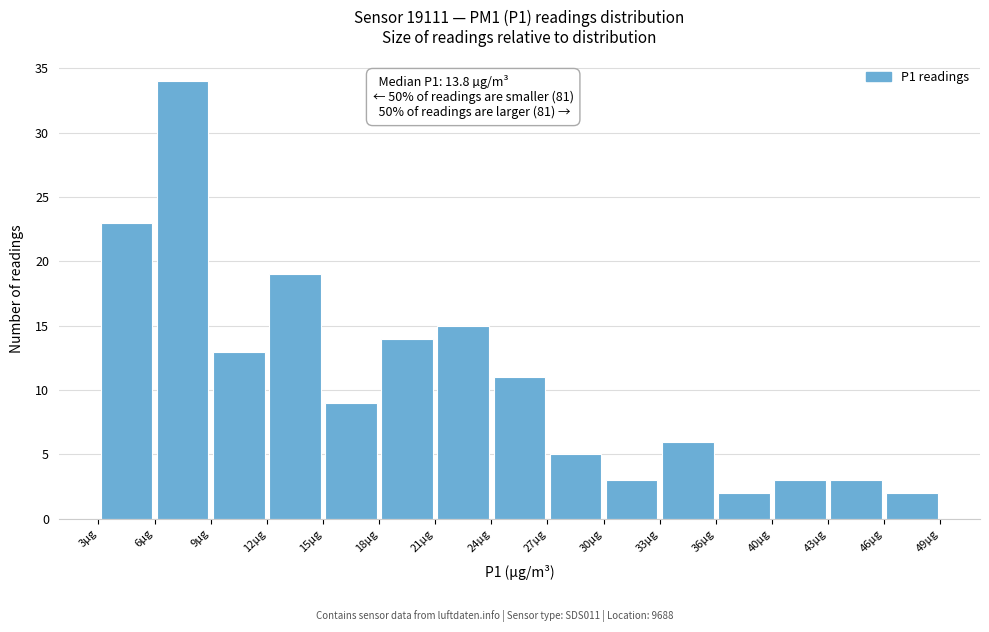

Which range on the x-axis has the tallest bar?

6.0 to 9.0